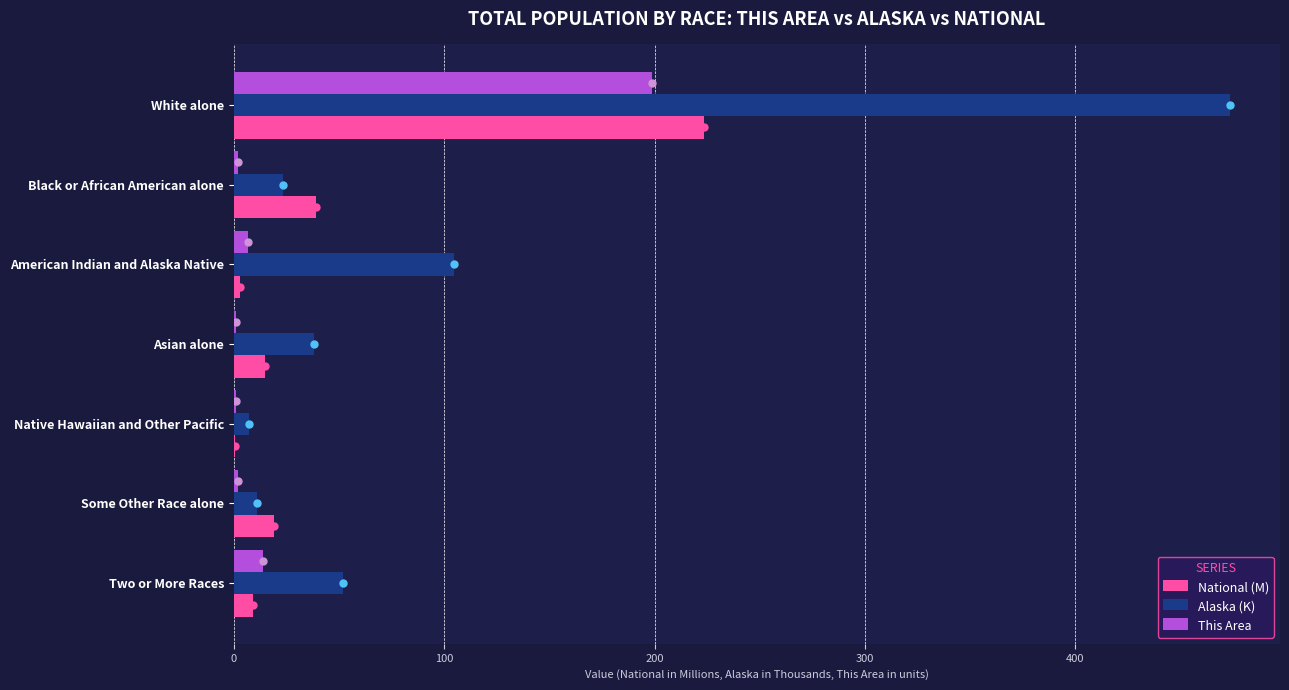

Is the value of This Area at Some Other Race alone greater than the value of National (M) at White alone?

No